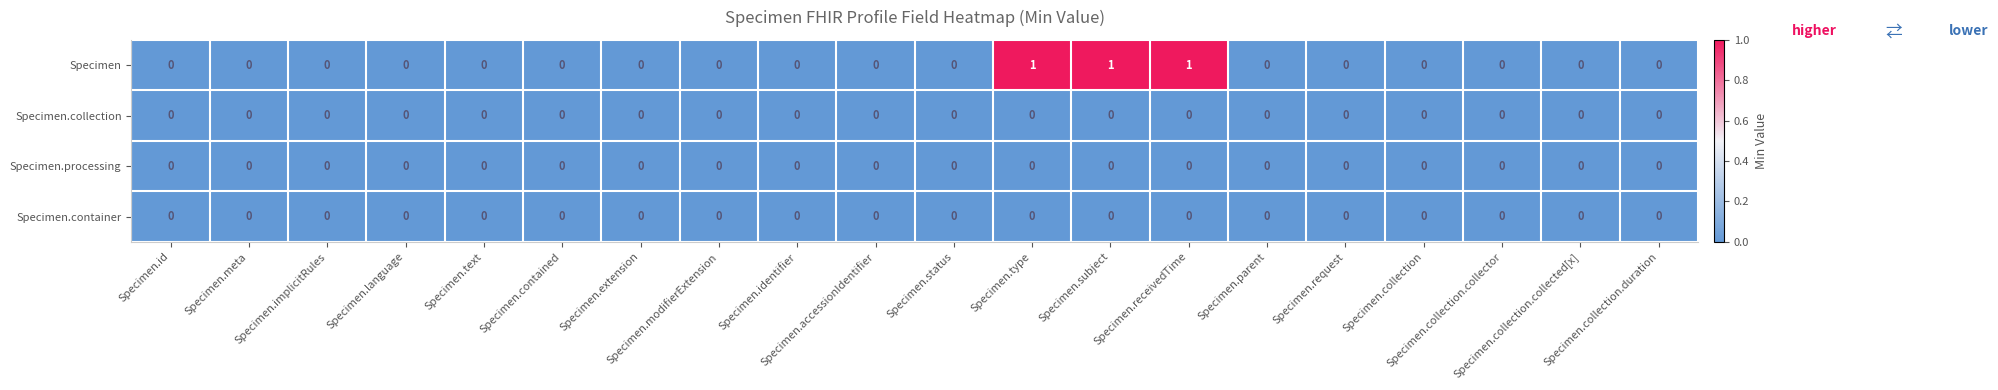

Which series has the largest range (max minus min)?

Specimen